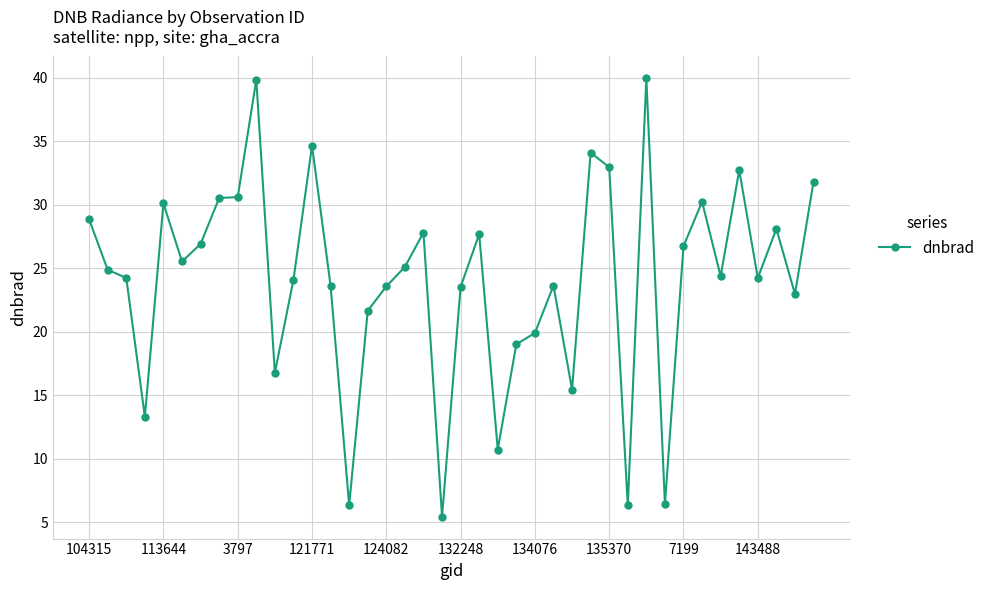

What is the smallest value displayed?

5.4